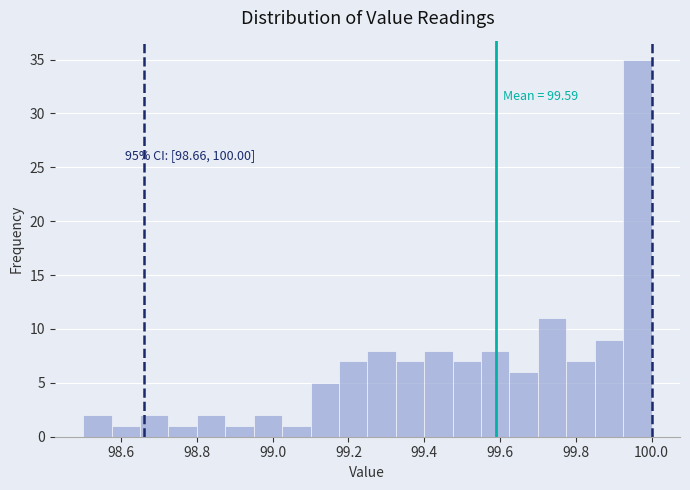

Around what value on the x-axis is the tallest bar? Give the approximate position of its centre, as read against the axis.

99.96